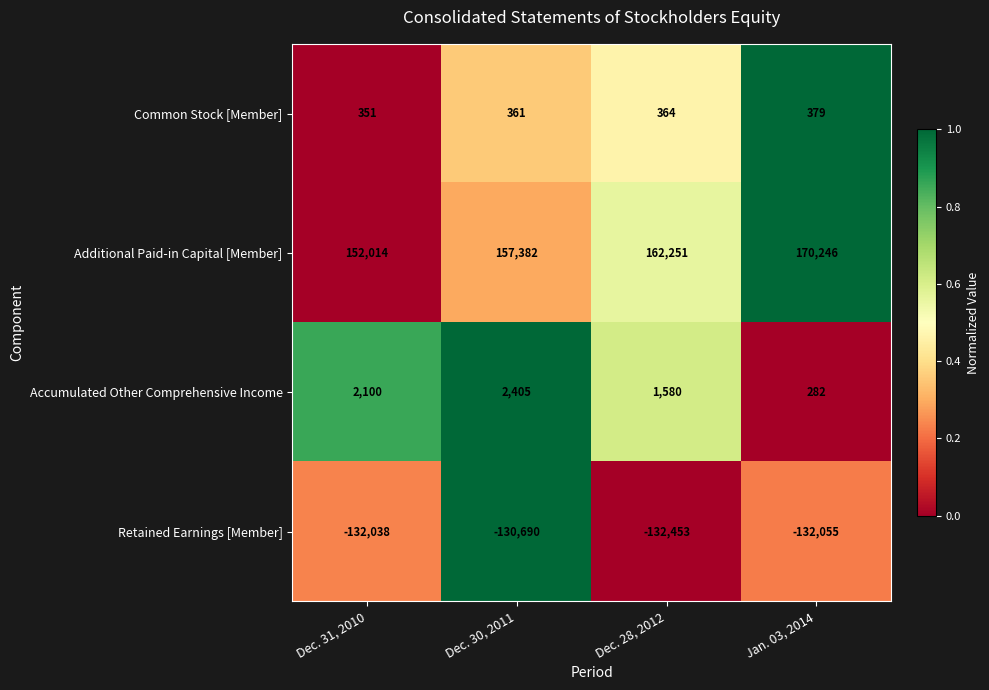

What is the sum of all Additional Paid-in Capital [Member] values?

641893